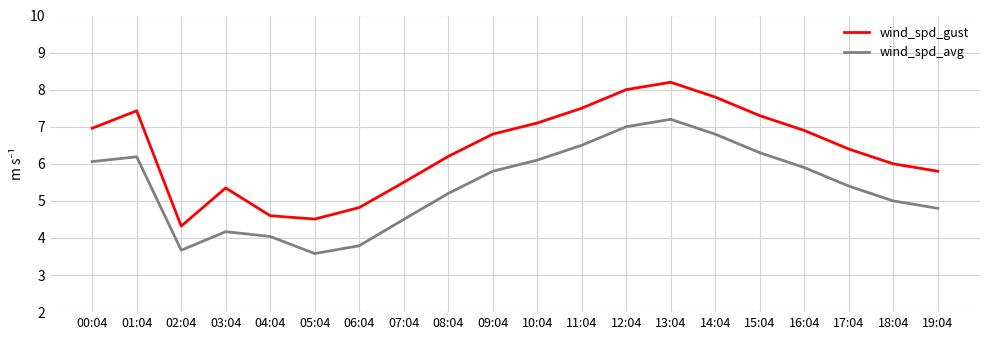

What is the smallest value displayed?

3.6